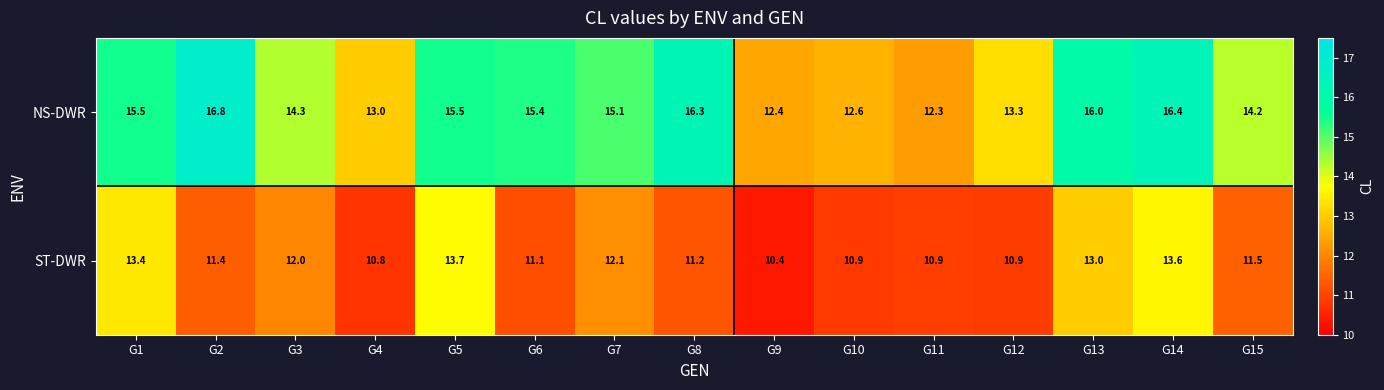

List the series in order of their peak value, highest first.

NS-DWR, ST-DWR